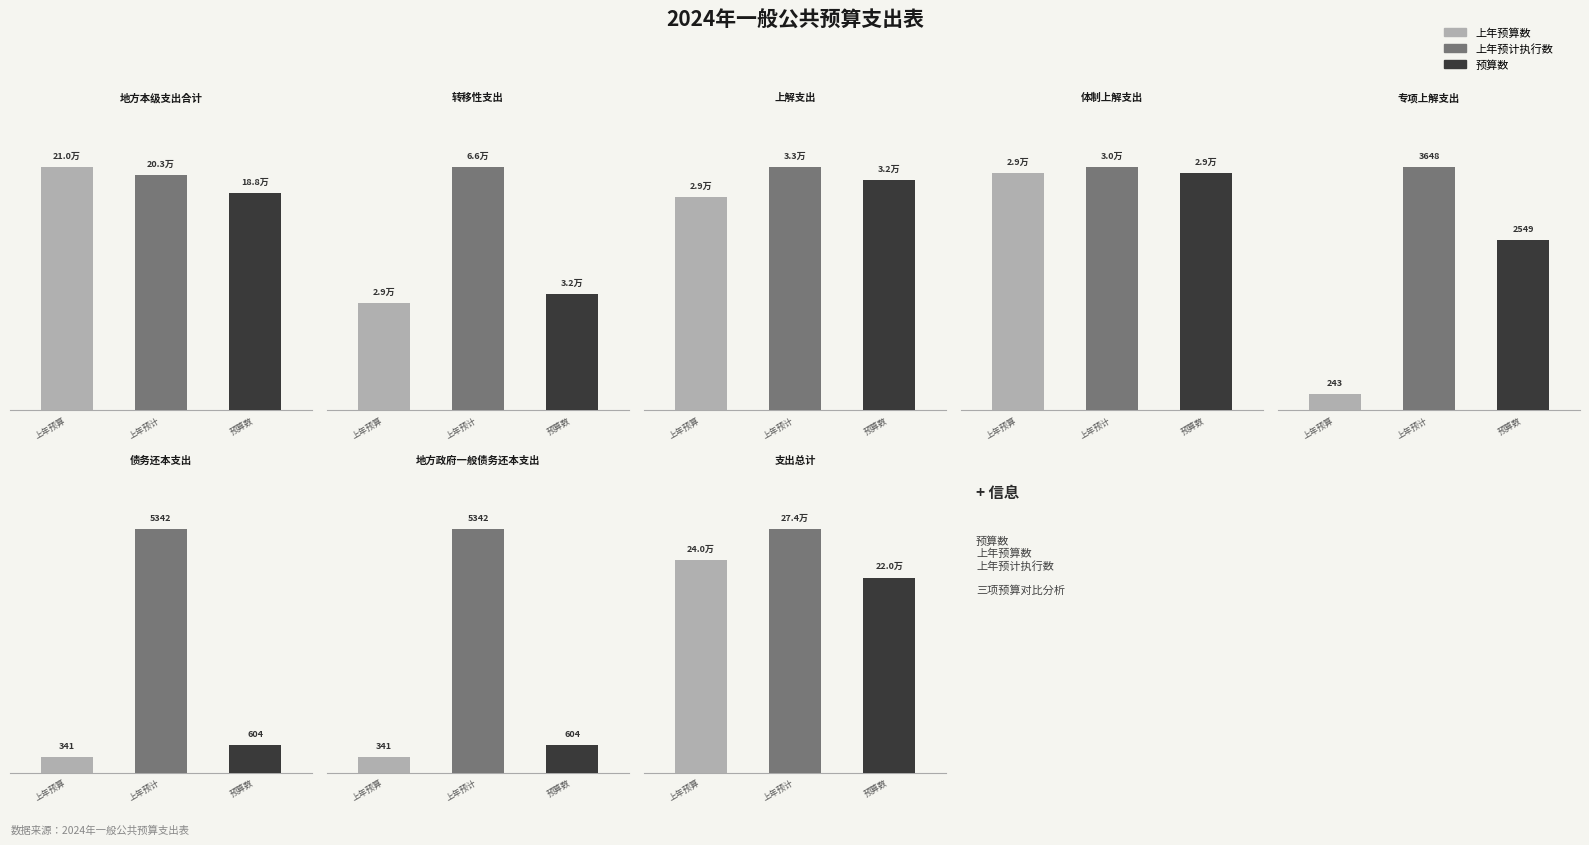

Is it true that 上年预计执行数 equals 29755 at 体制上解支出?

True